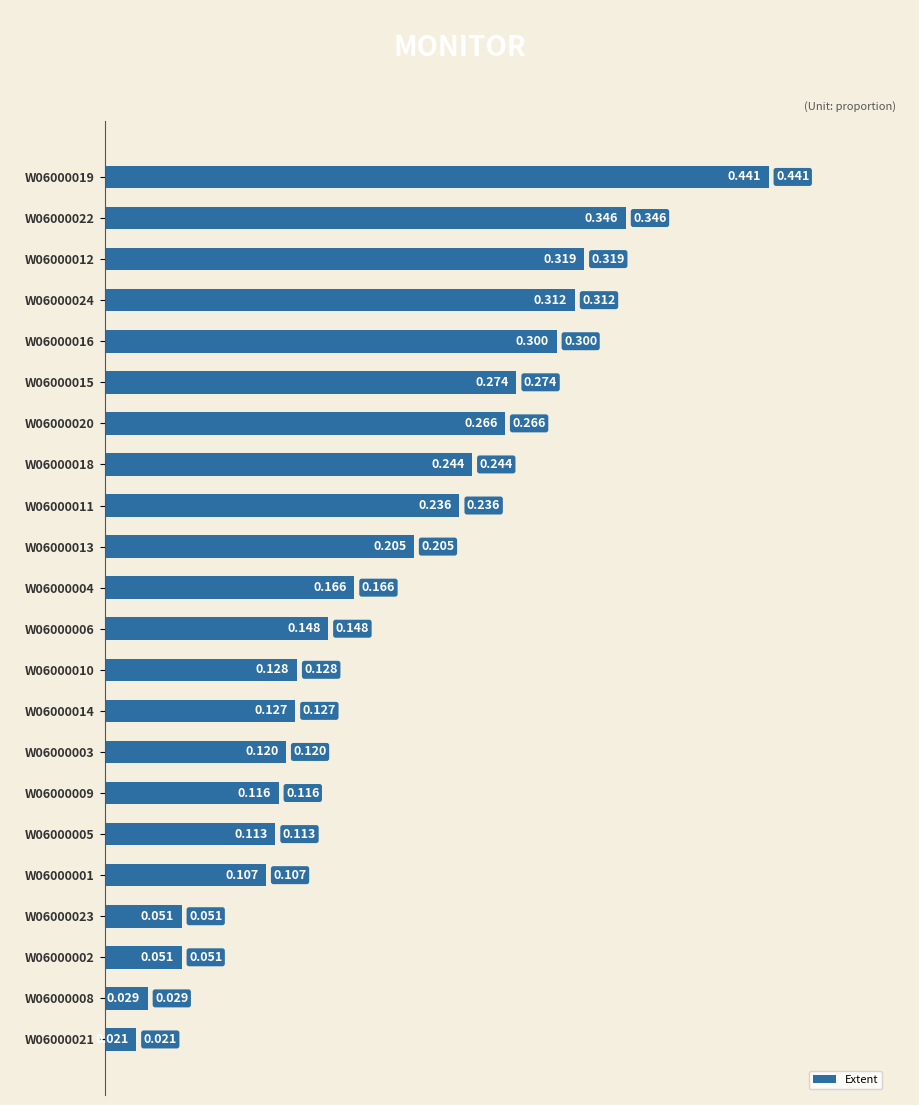

What is the greatest value displayed?

0.4